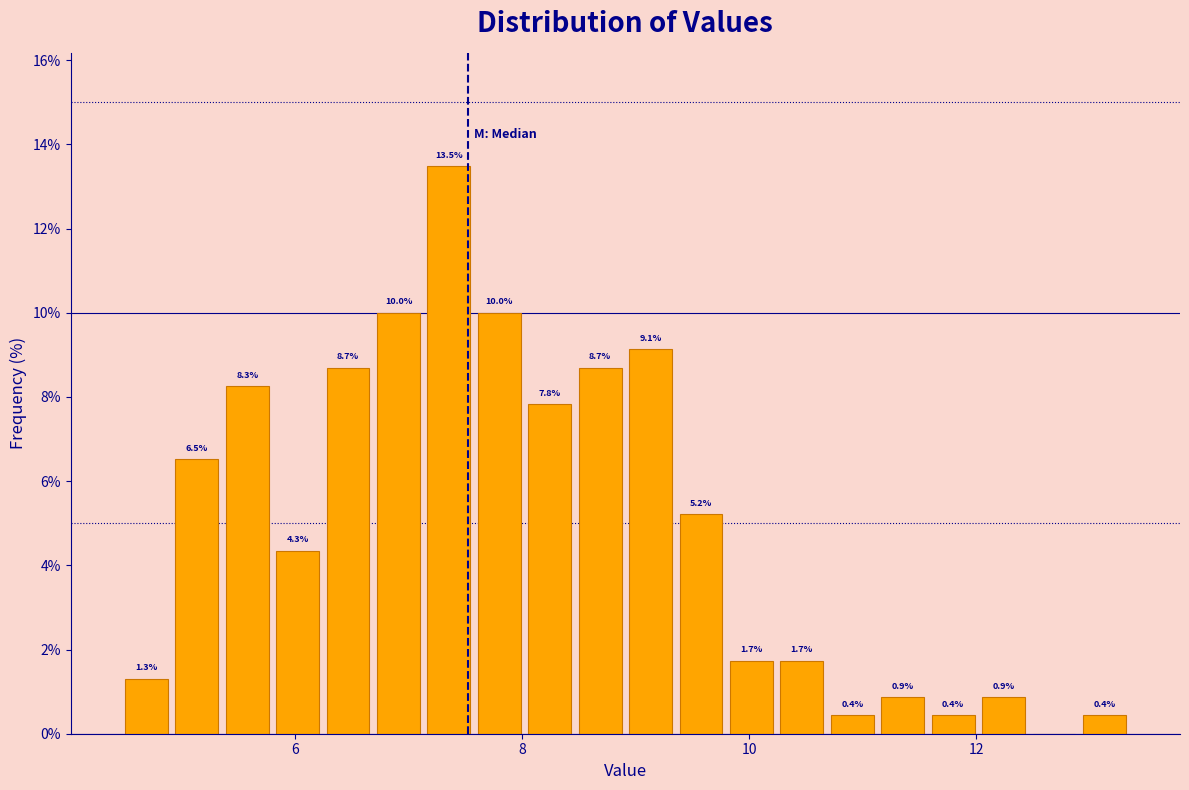

Read against the x-axis, roughly where is the centre of the tallest bar?

7.4